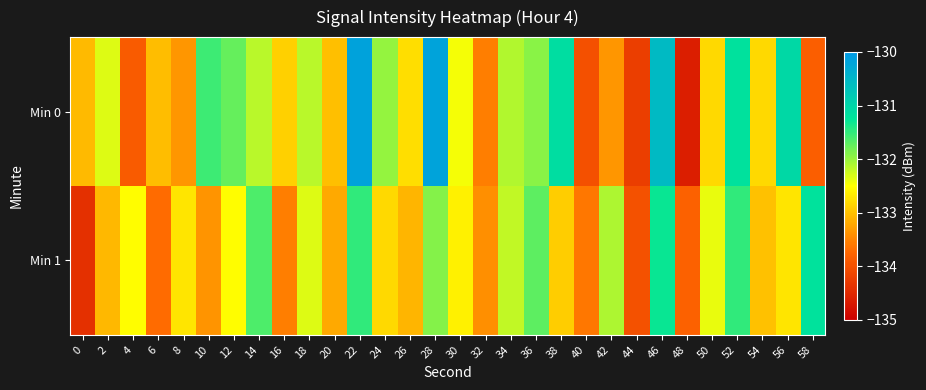

Between 38 and 58, which is larger?

38